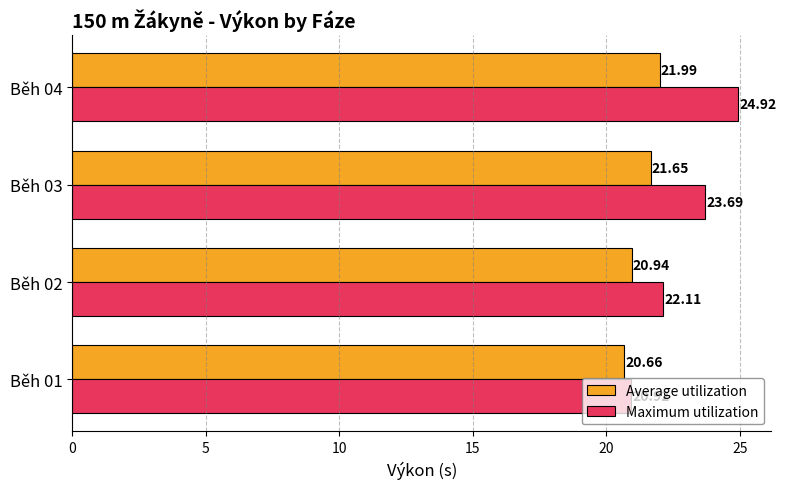

Which series has the largest range (max minus min)?

Maximum utilization